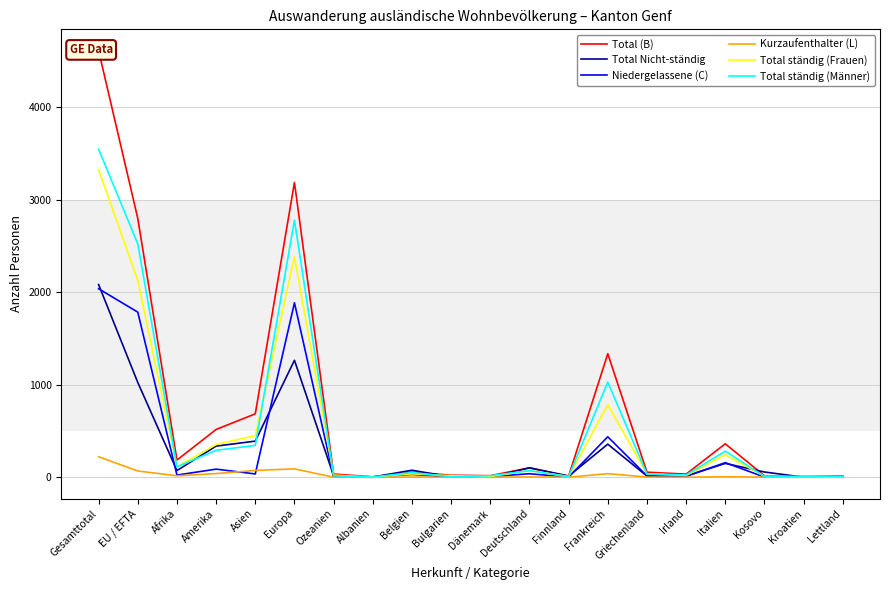

What is the difference between the maximum and minimum values in the Total Nicht-ständig series?

2083